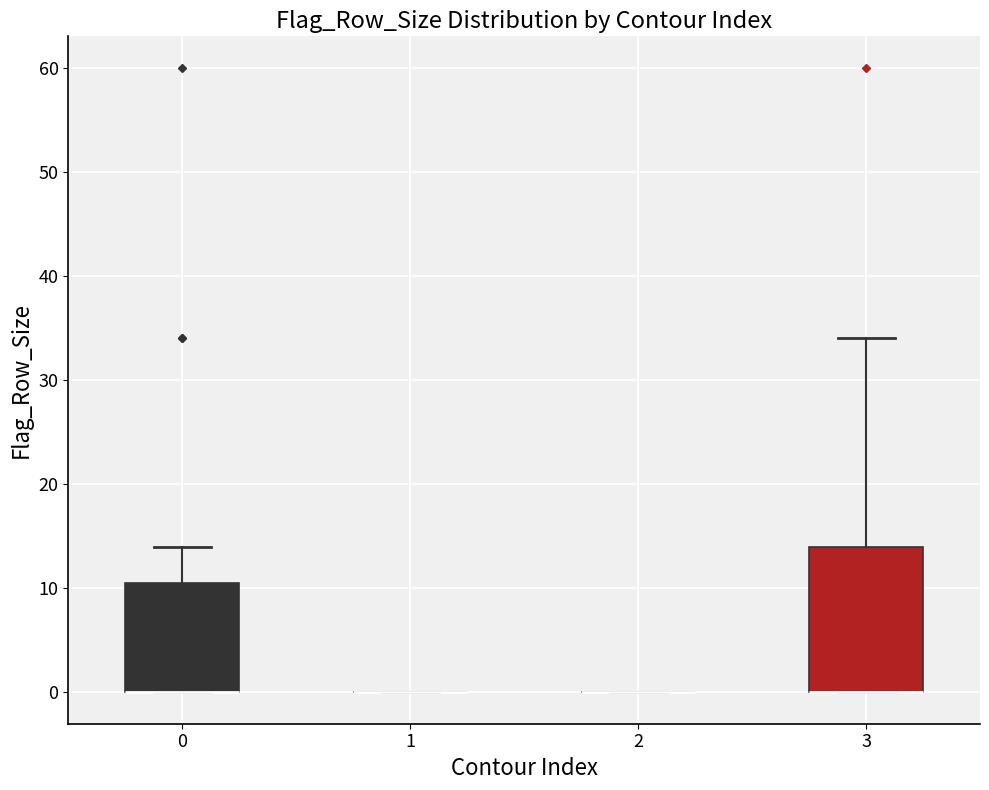

Reading left to right, read every box against the y-axis: the position of its median line, the range the box covers, and the ends of its whiskers. The values are not printed on the chart, so give them approximately, as read against the axis.

0: median 0 (drawn on the box's lower edge), box 0 to 11, whiskers 0 to 14
1: box collapsed to a line at 0, whiskers 0 to 0
2: box collapsed to a line at 0, whiskers 0 to 0
3: median 0 (drawn on the box's lower edge), box 0 to 14, whiskers 0 to 34